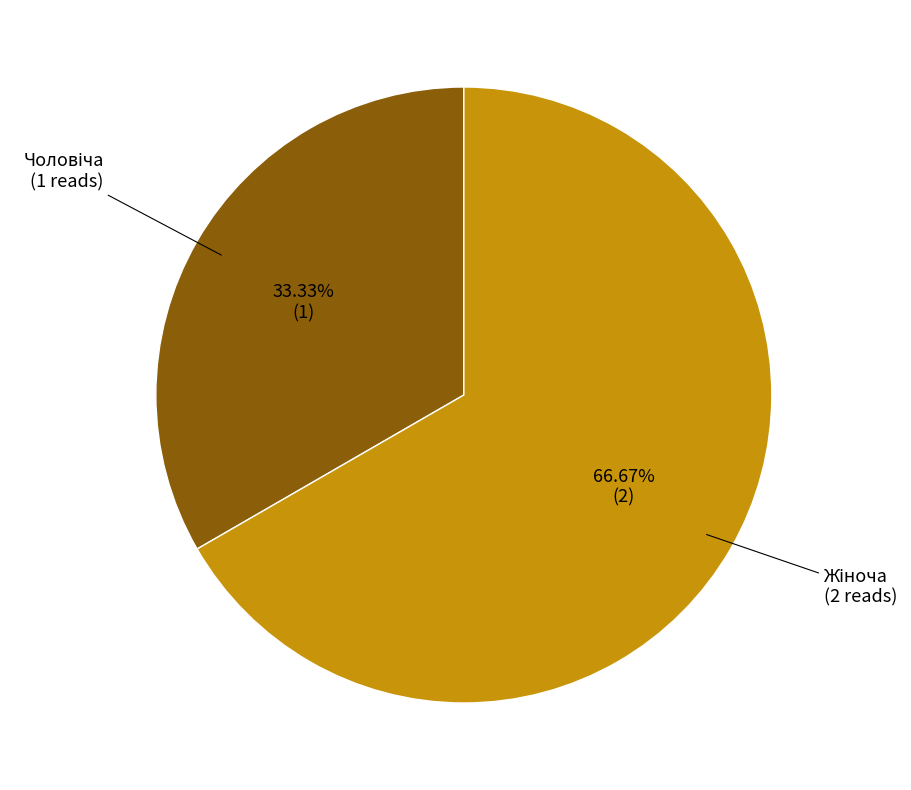

How many slices are in this pie chart?

2